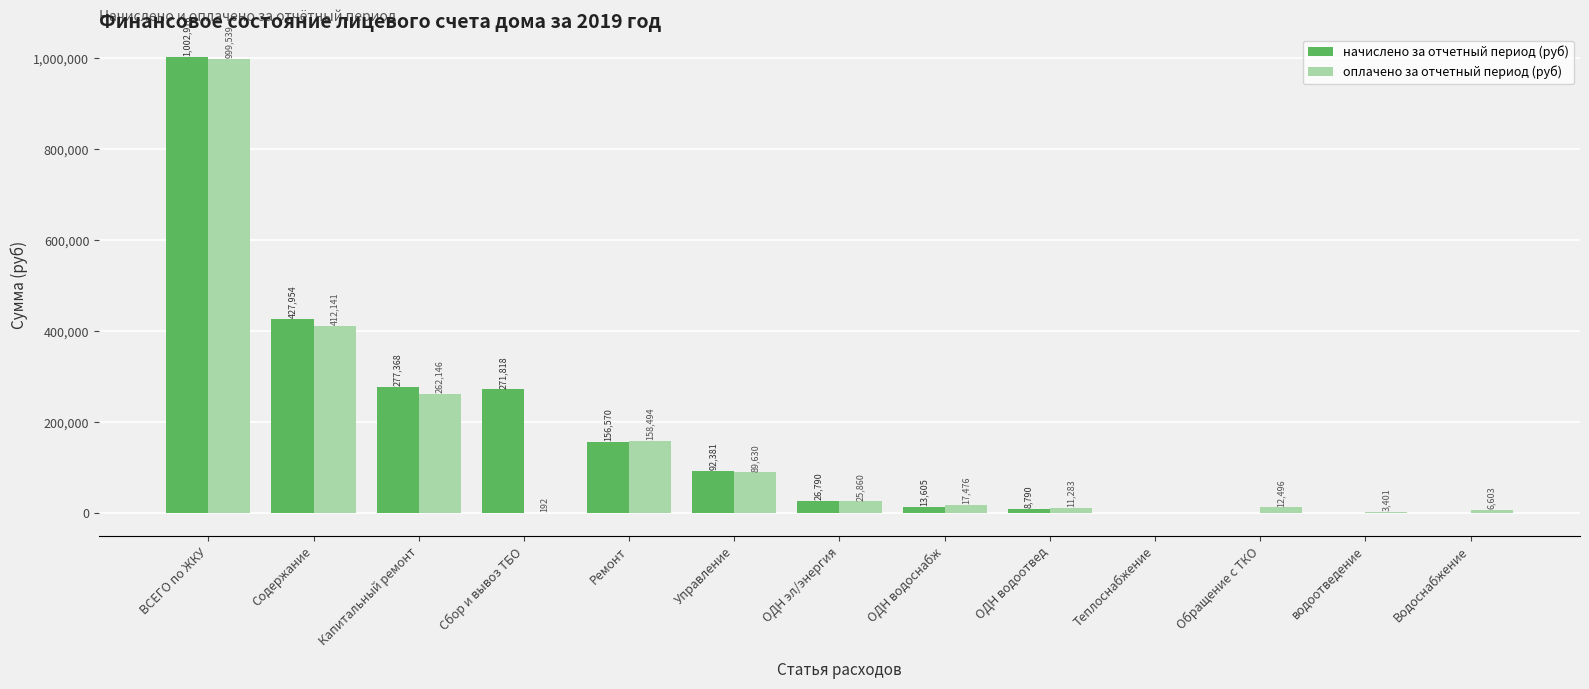

How many data points in начислено за отчетный период (руб) are above 26790?

7